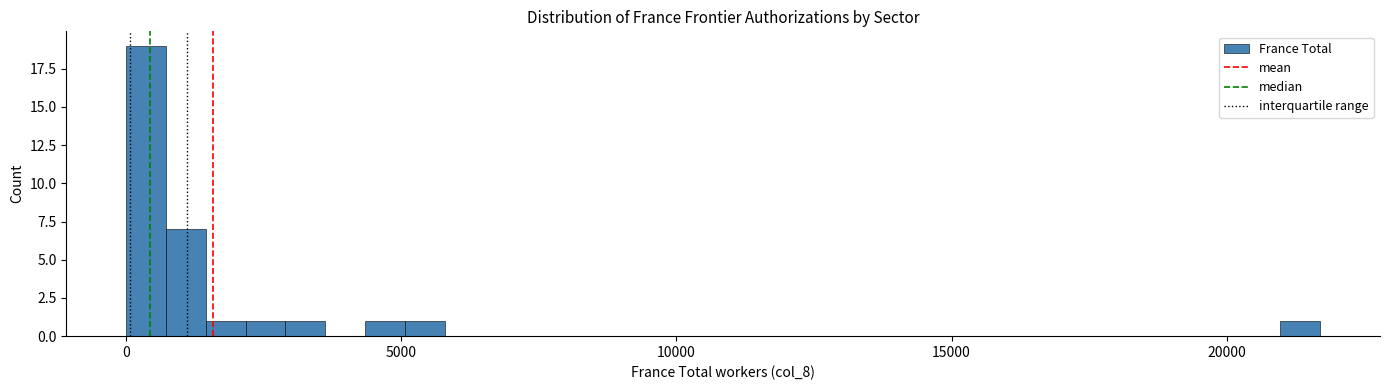

Read against the x-axis, roughly where is the centre of the tallest bar?

500